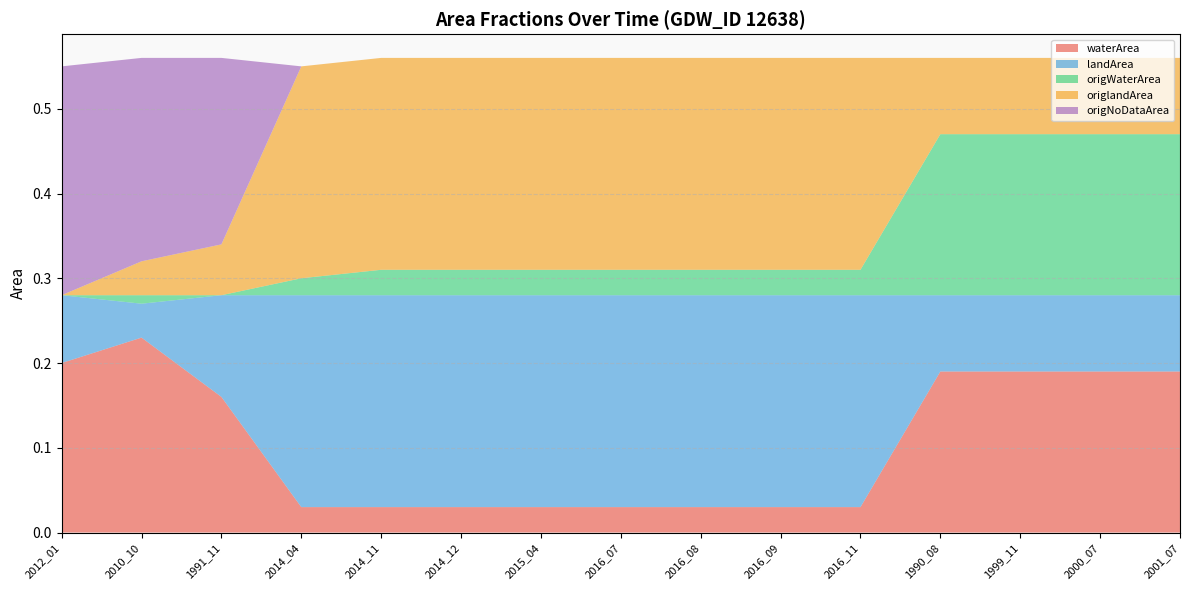

Reading left to right, list all the values displayed in this chart.

waterArea: 0.2	0.2	0.2	0.0	0.0	0.0	0.0	0.0	0.0	0.0	0.0	0.2	0.2	0.2	0.2
landArea: 0.1	0.0	0.1	0.2	0.2	0.2	0.2	0.2	0.2	0.2	0.2	0.1	0.1	0.1	0.1
origWaterArea: 0.0	0.0	0.0	0.0	0.0	0.0	0.0	0.0	0.0	0.0	0.0	0.2	0.2	0.2	0.2
origlandArea: 0.0	0.0	0.1	0.2	0.2	0.2	0.2	0.2	0.2	0.2	0.2	0.1	0.1	0.1	0.1
origNoDataArea: 0.3	0.2	0.2	0.0	0.0	0.0	0.0	0.0	0.0	0.0	0.0	0.0	0.0	0.0	0.0